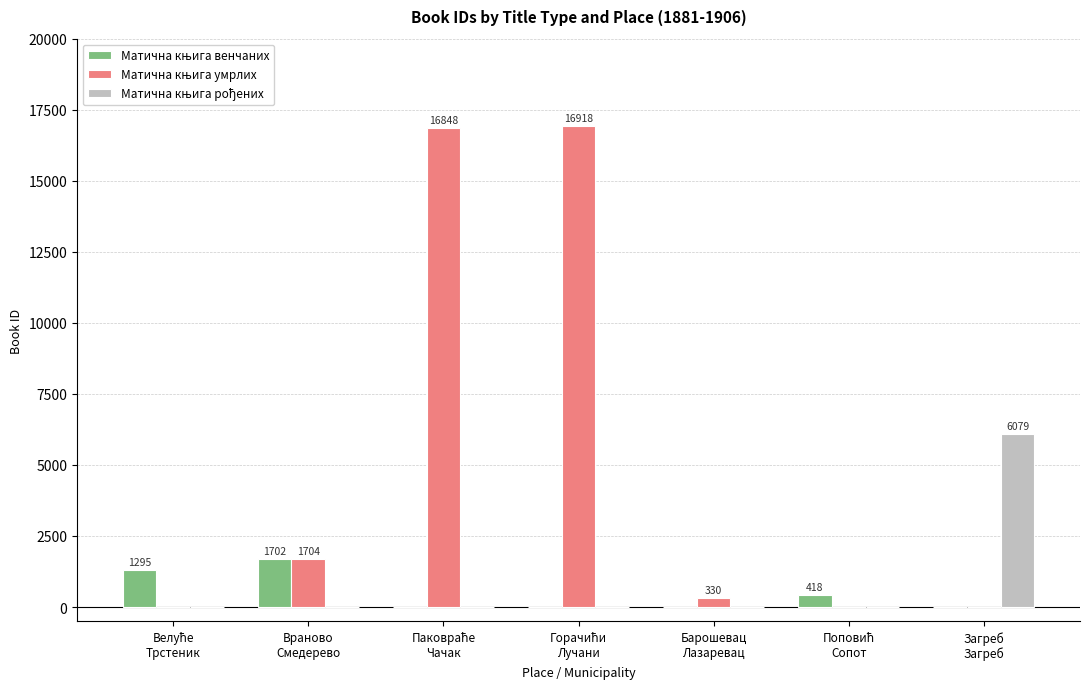

What is the greatest value displayed?

16918